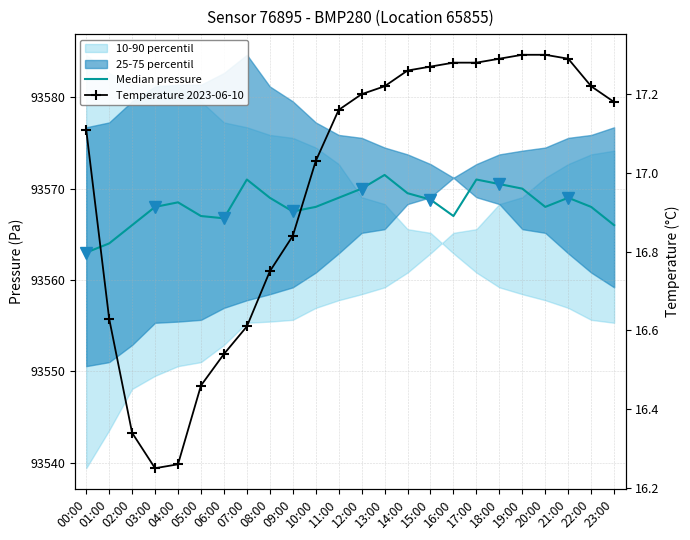

In Temperature 2023-06-10, how many points are lower than both neighbors (excluding endpoints)?

1